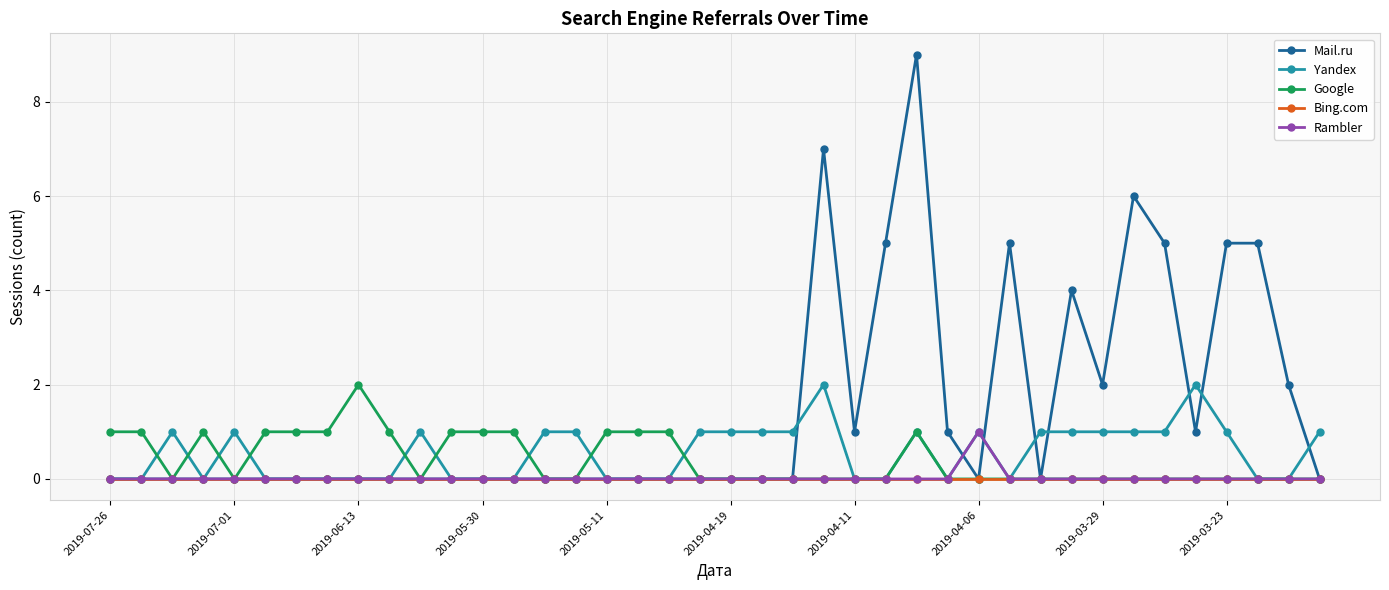

Which series has the largest range (max minus min)?

Mail.ru